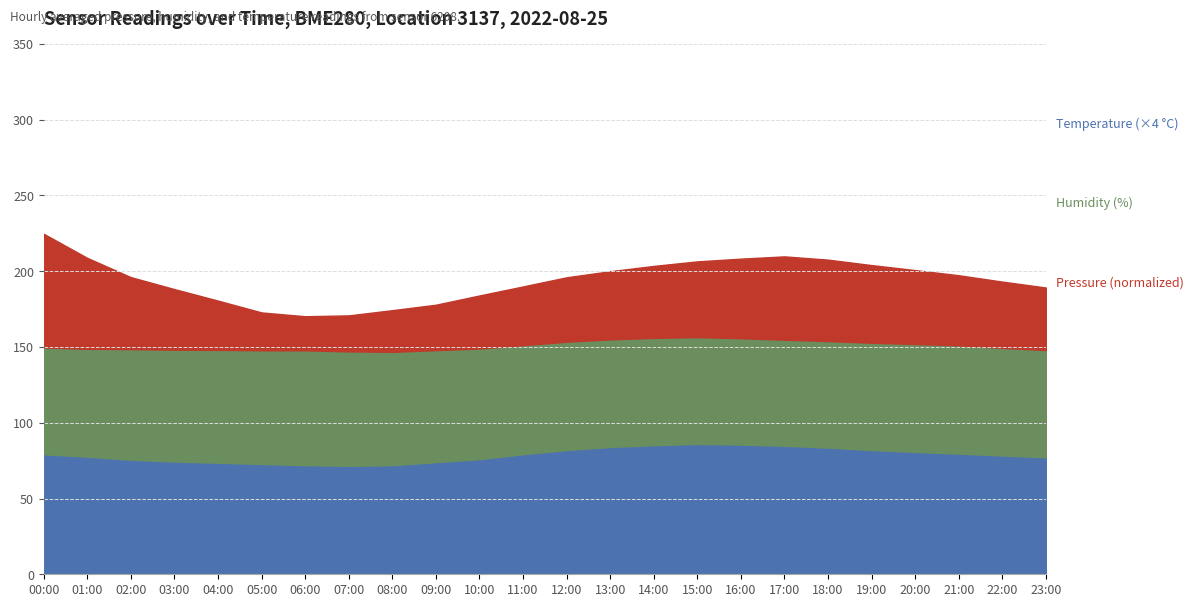

True or false: Pressure (scaled) has more than 0 points higher than both neighbors.

True